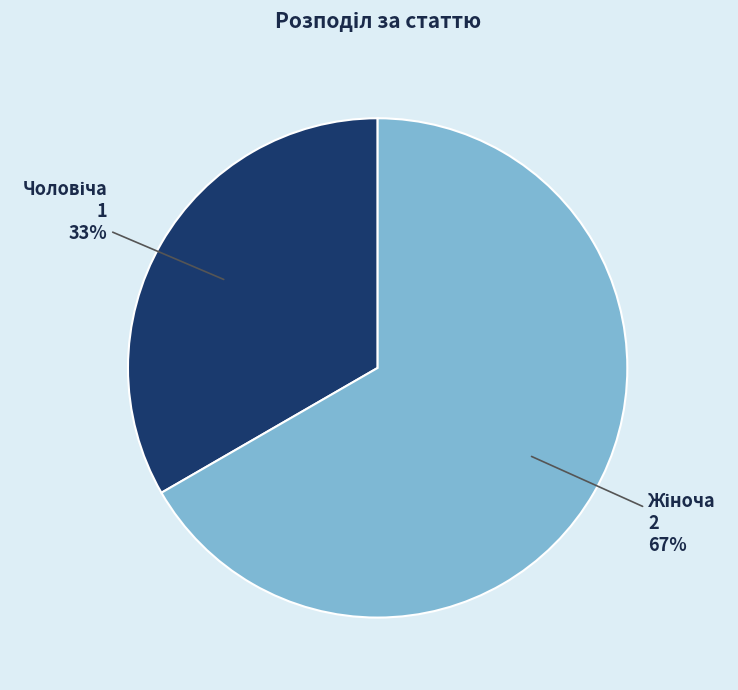

How many slices are in this pie chart?

2